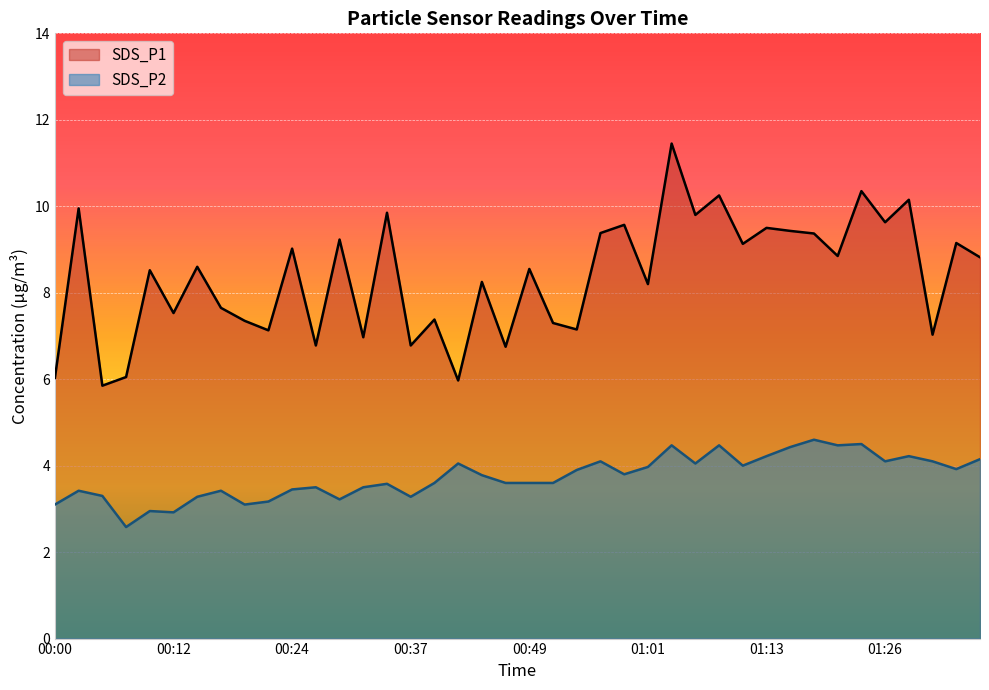

What is the minimum value for SDS_P2?

2.6